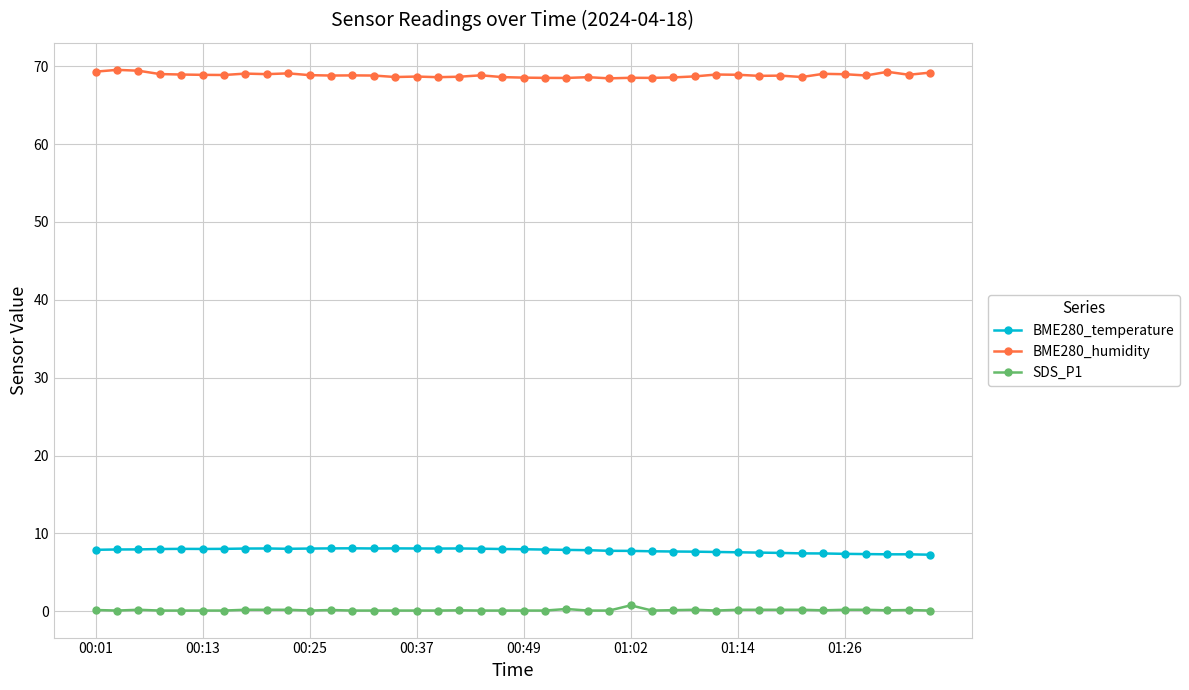

Rank the series by their maximum value, from highest to lowest.

BME280_humidity, BME280_temperature, SDS_P1